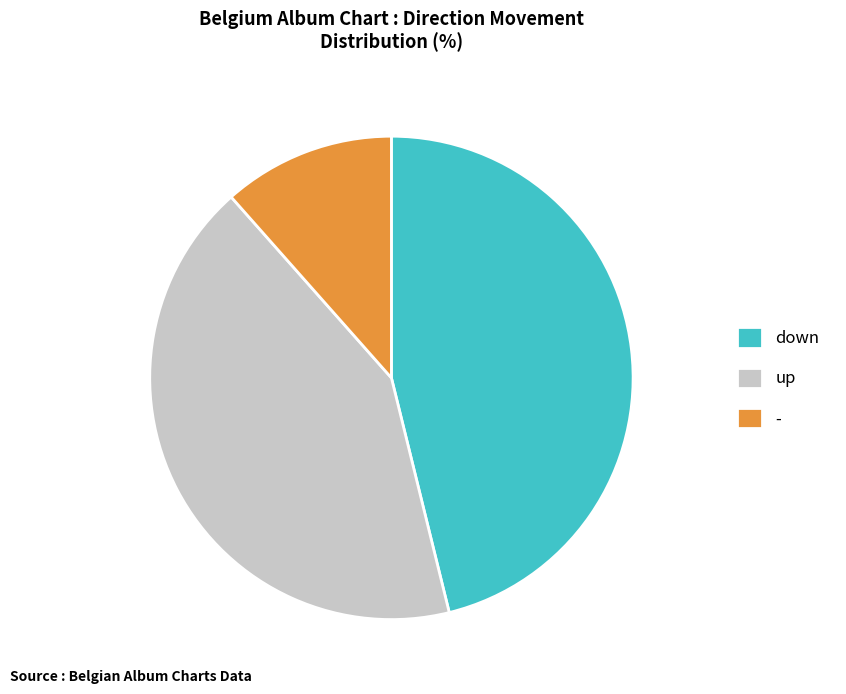

How many segments does this pie chart have?

3